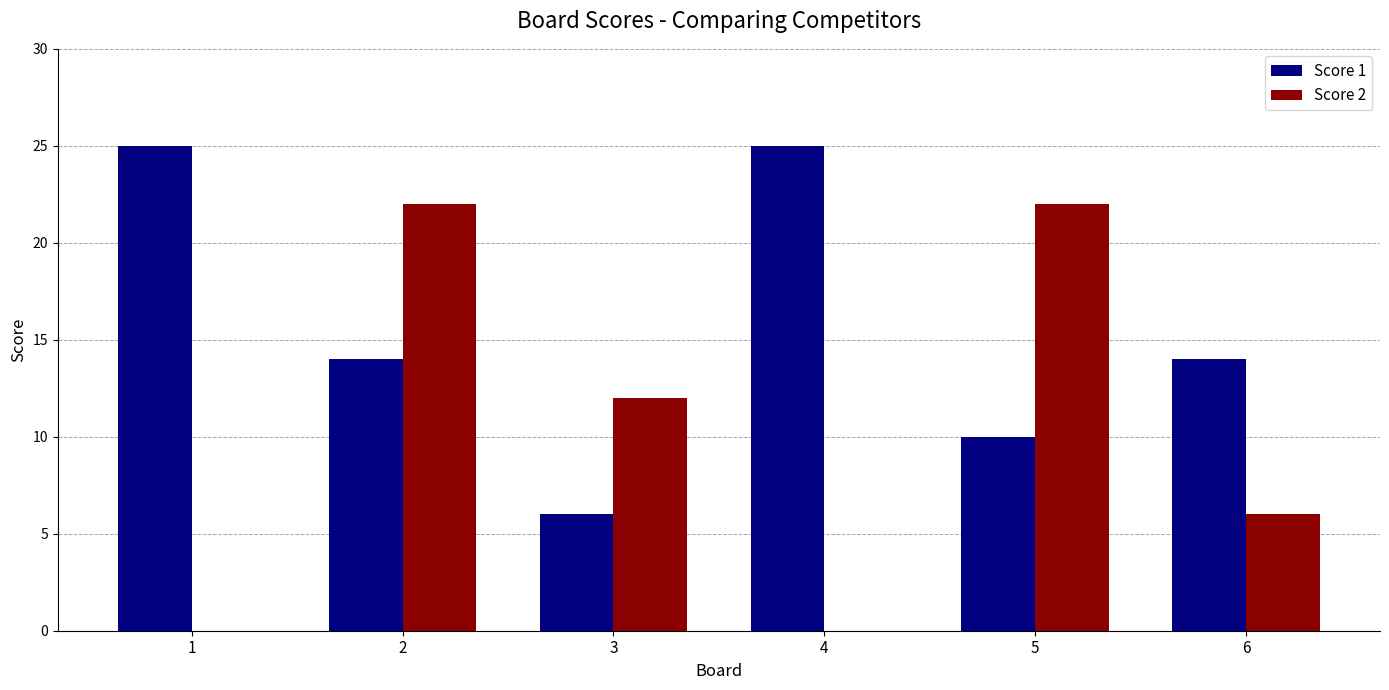

Reading left to right, transcribe all the data shown in this chart.

Score 1: 25	14	6	25	10	14
Score 2: 0	22	12	0	22	6